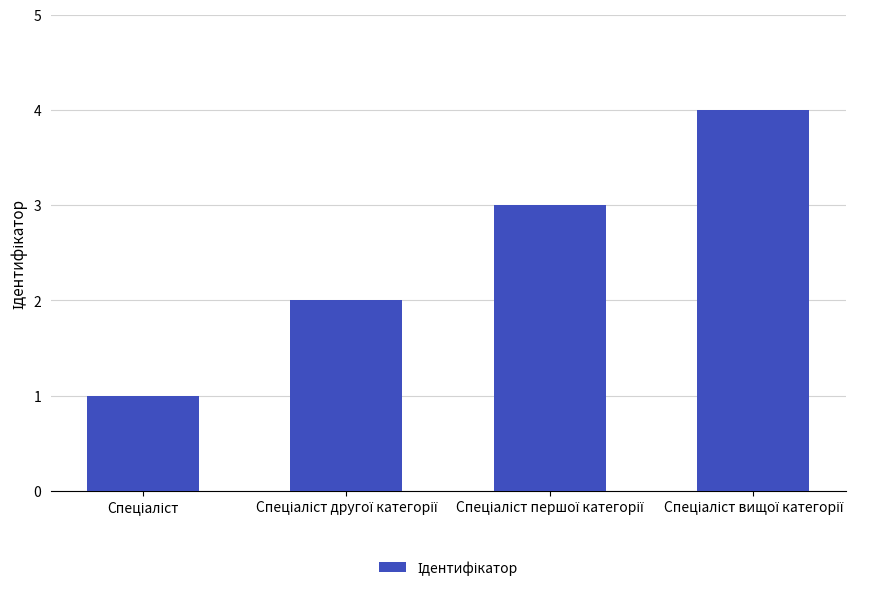

What is the greatest value displayed?

4